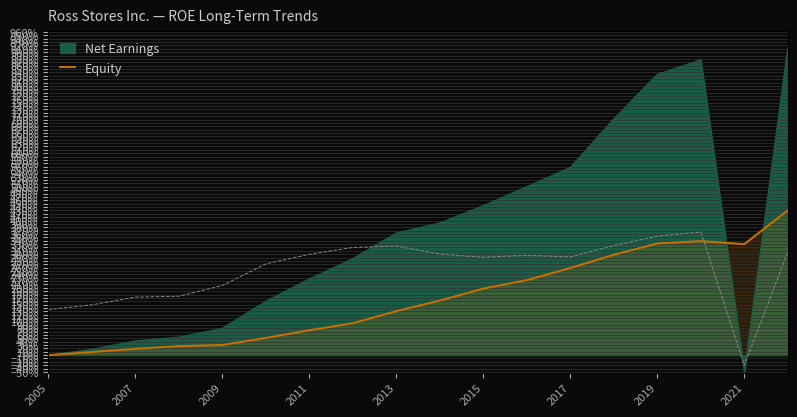

Is the value of ROE at 2017 greater than the value of Equity at 9?

No